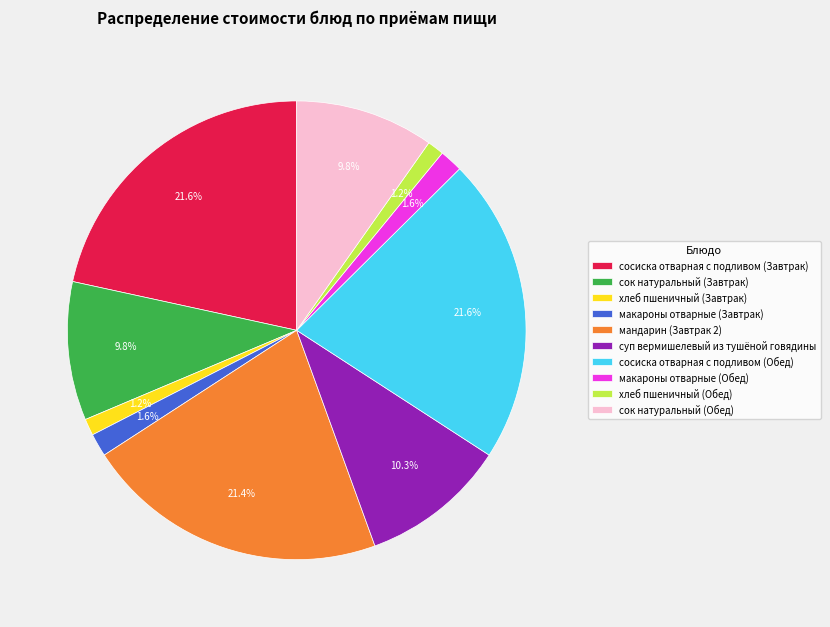

Do сок натуральный (Завтрак) and сок натуральный (Обед) together represent more than half of the pie?

No